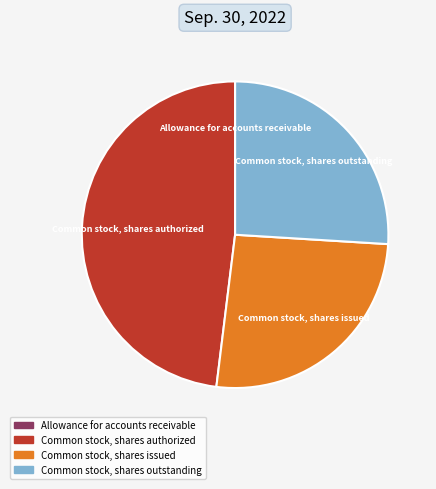

Does any single category account for the majority?

No